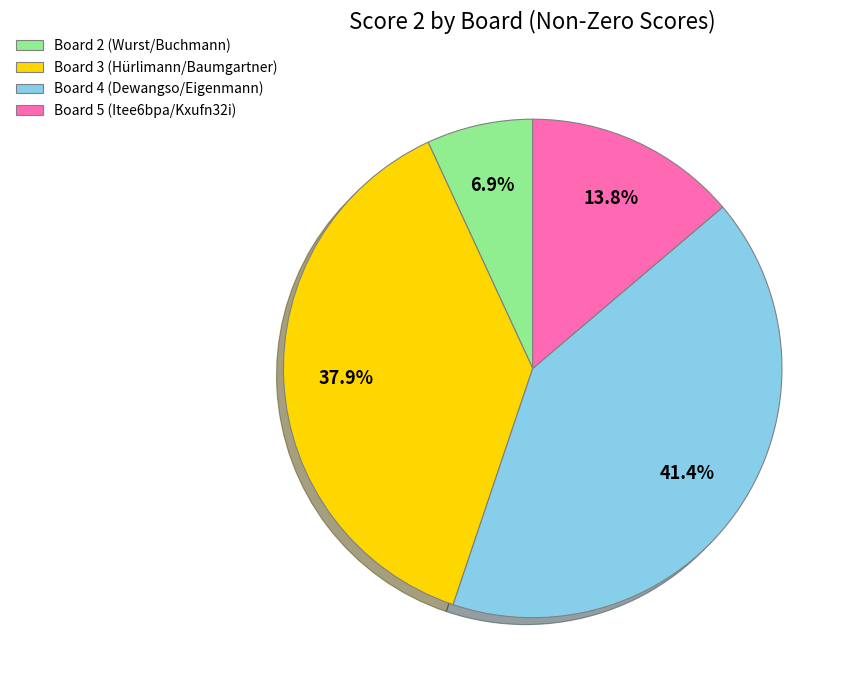

Is there a majority slice in this chart?

No